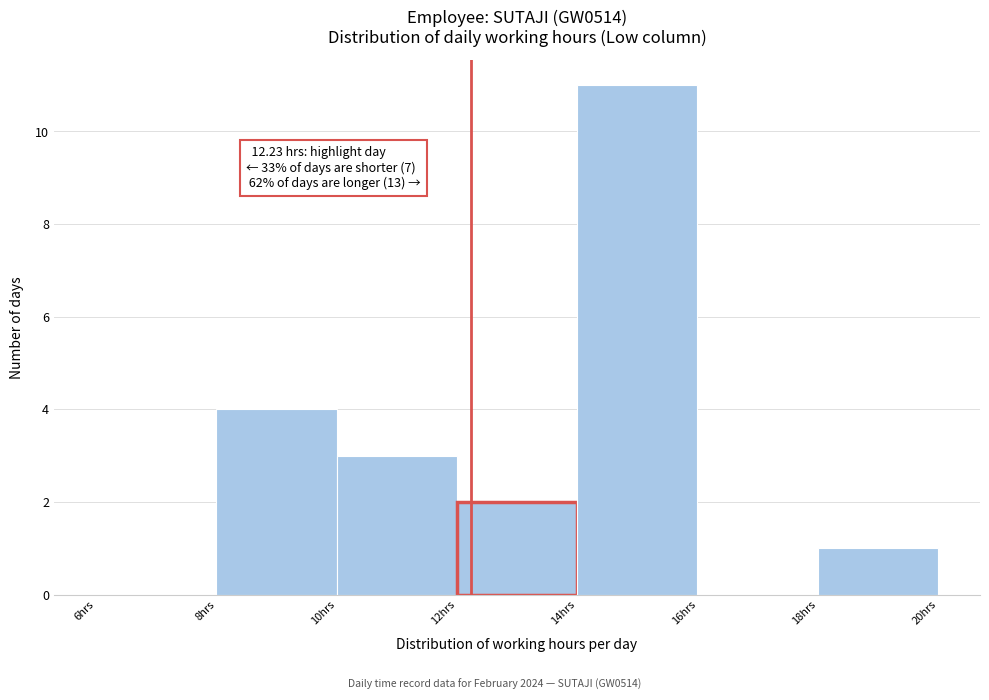

Which range on the x-axis has the tallest bar?

14 to 16